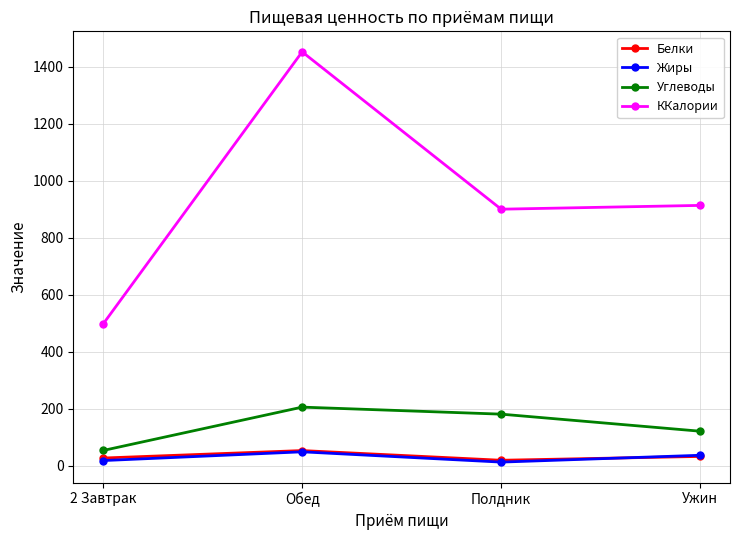

What are all the series names shown in the legend?

Белки, Жиры, Углеводы, ККалории